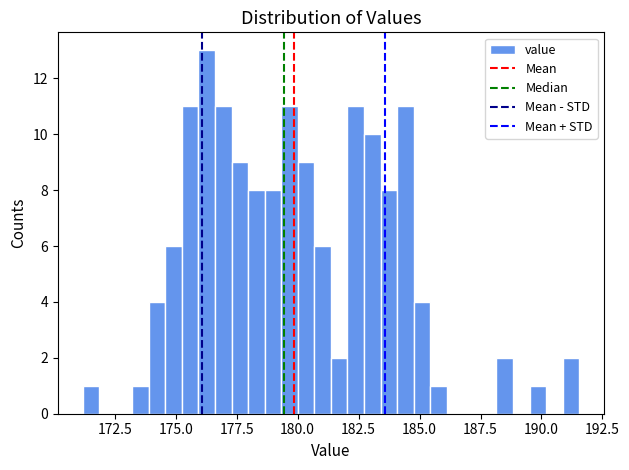

Around what value on the x-axis is the tallest bar? Give the approximate position of its centre, as read against the axis.

176.5